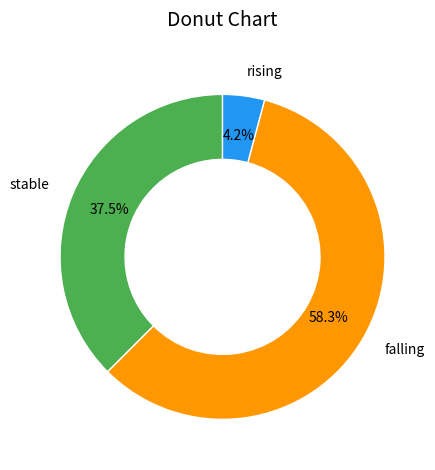

Which has a higher value, rising or falling?

falling